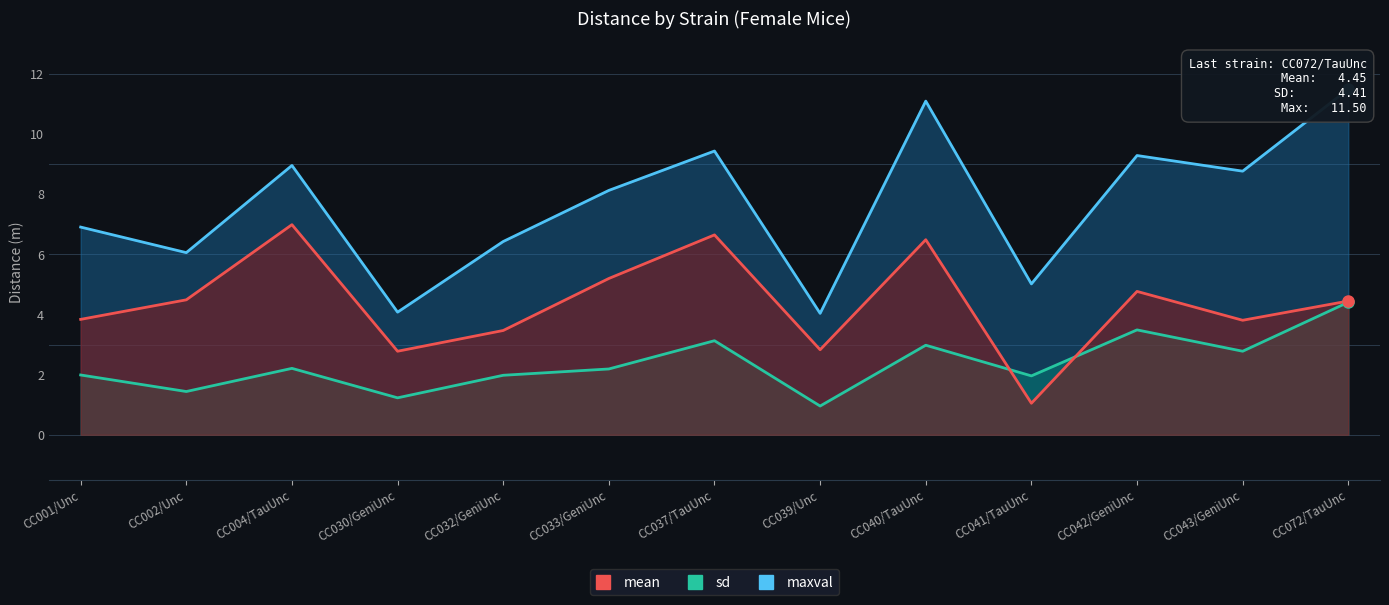

Where is the first local minimum for sd?

CC002/Unc